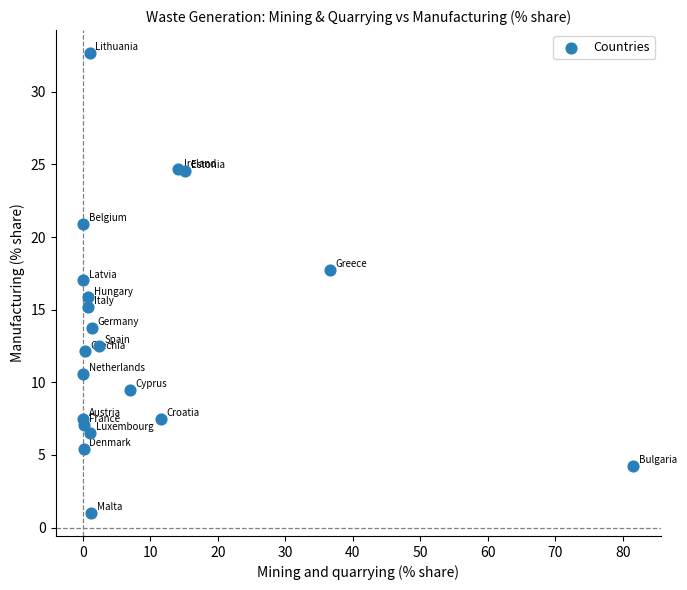

What is the range of X values (max minus min)?

81.6